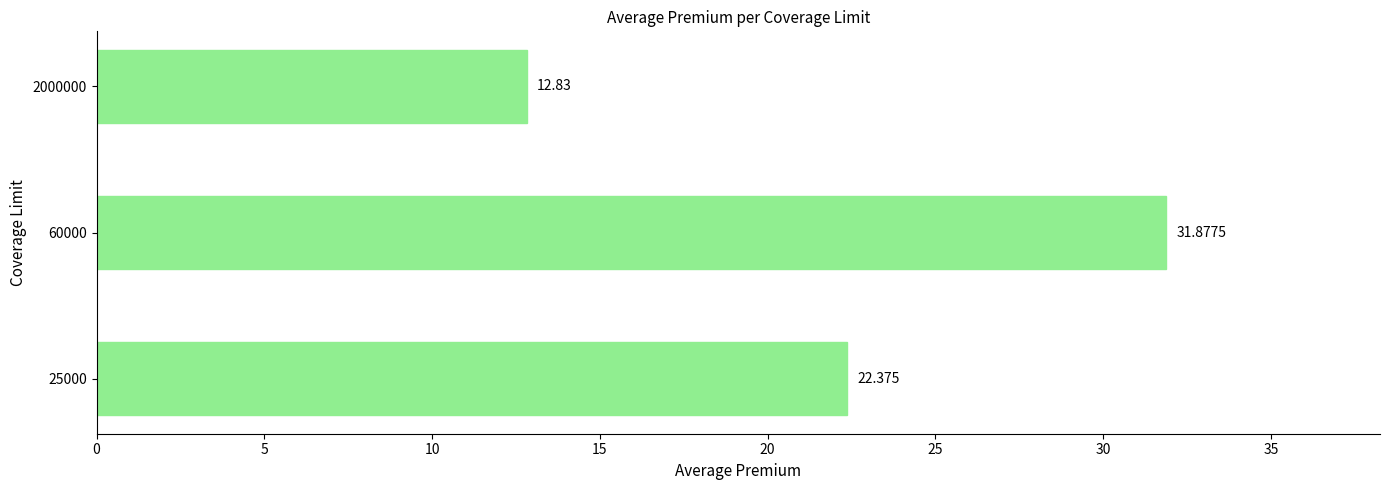

What is the smallest value displayed?

12.8